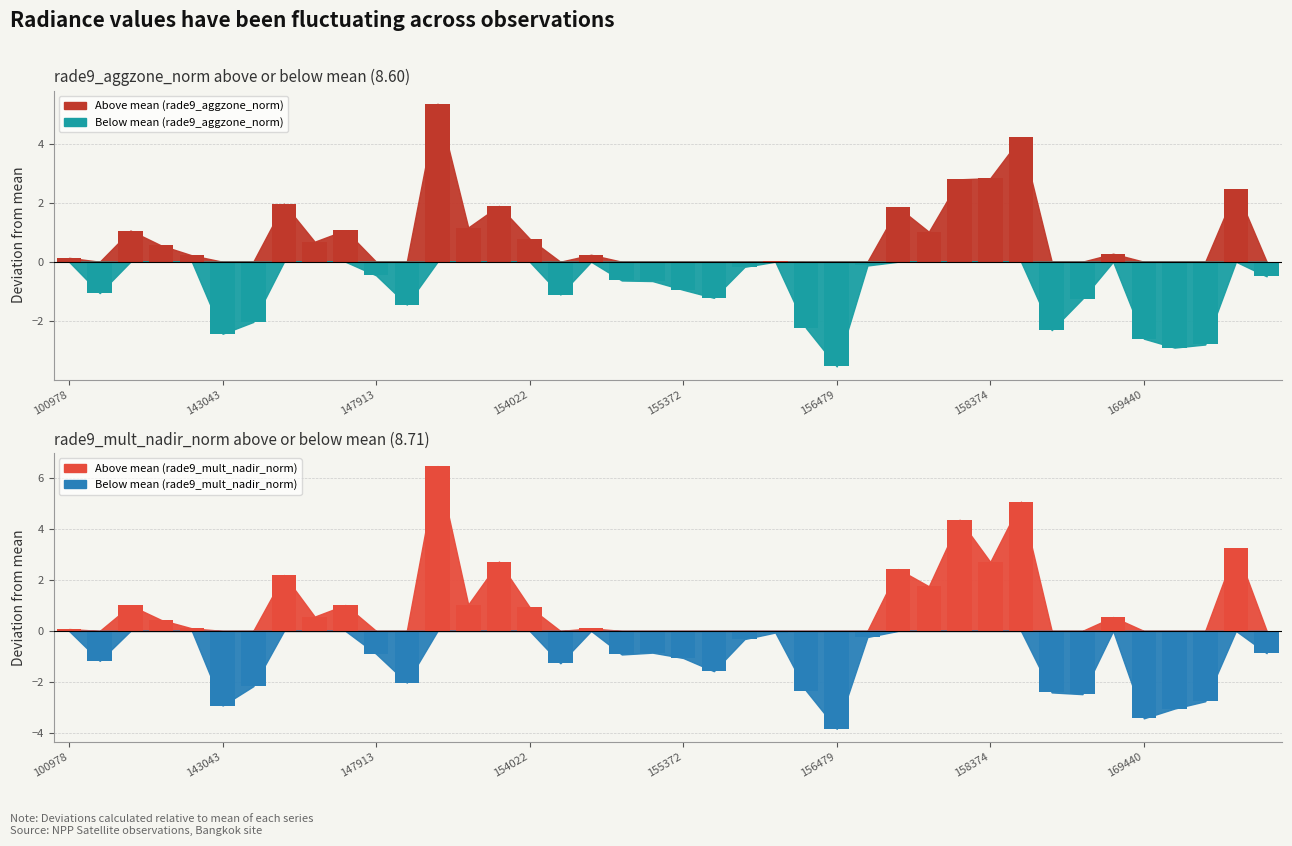

What is the sum of all rade9_aggzone_norm values?

343.9